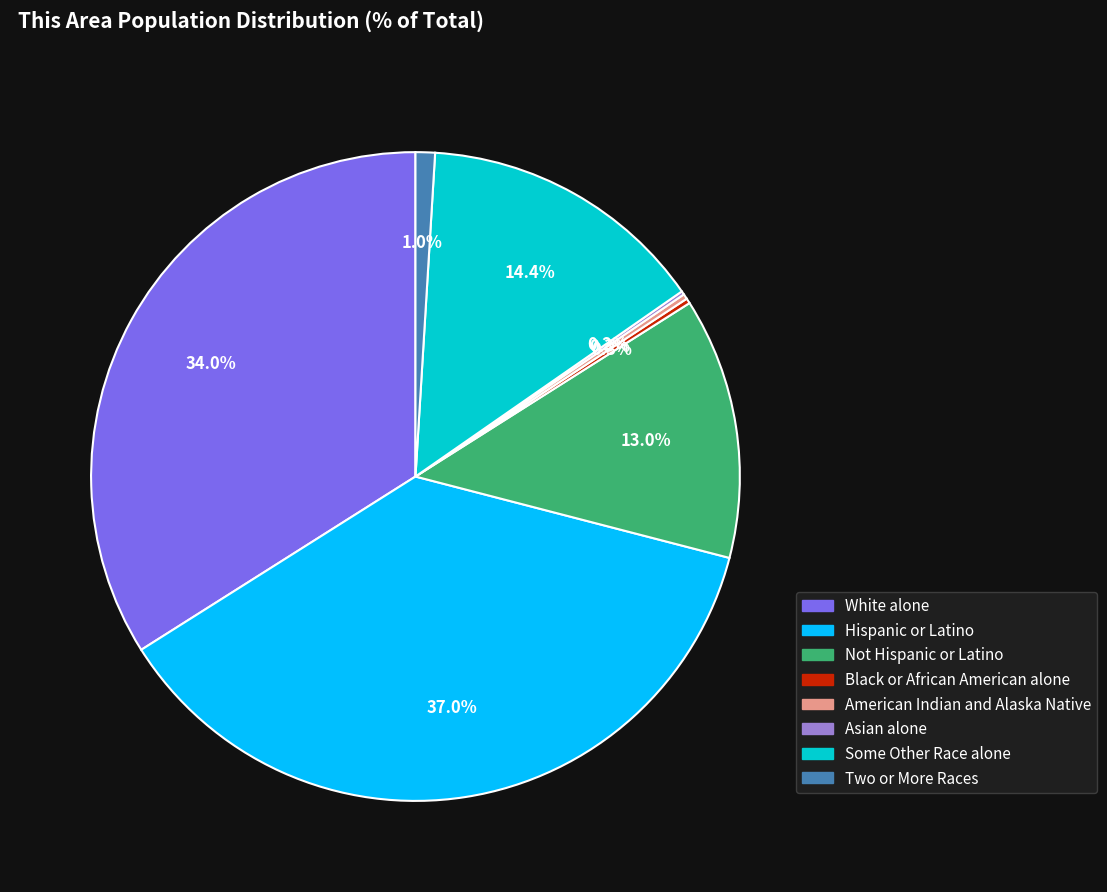

Between Some Other Race alone and Hispanic or Latino, which is larger?

Hispanic or Latino